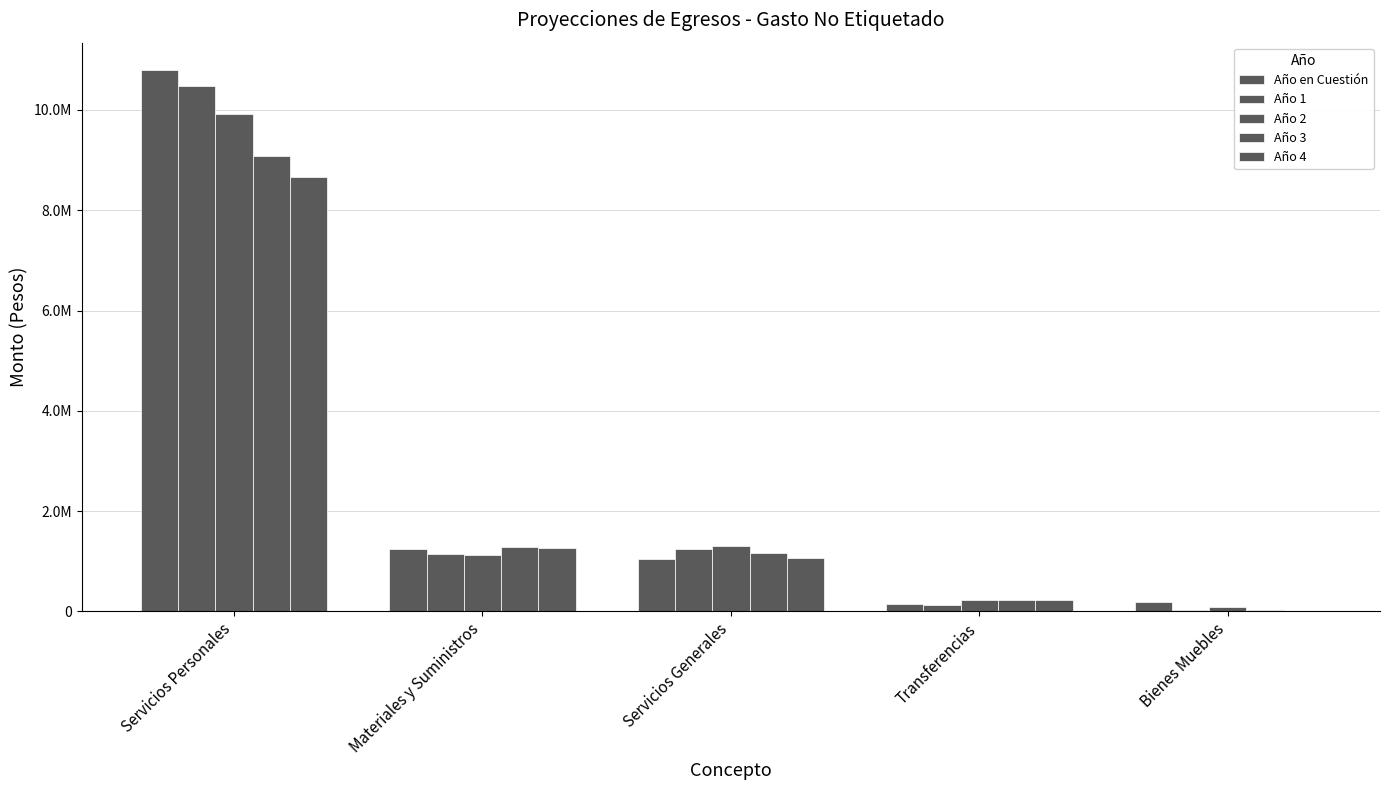

What is the approximate value of Año 1 at Bienes Muebles?

24677.0